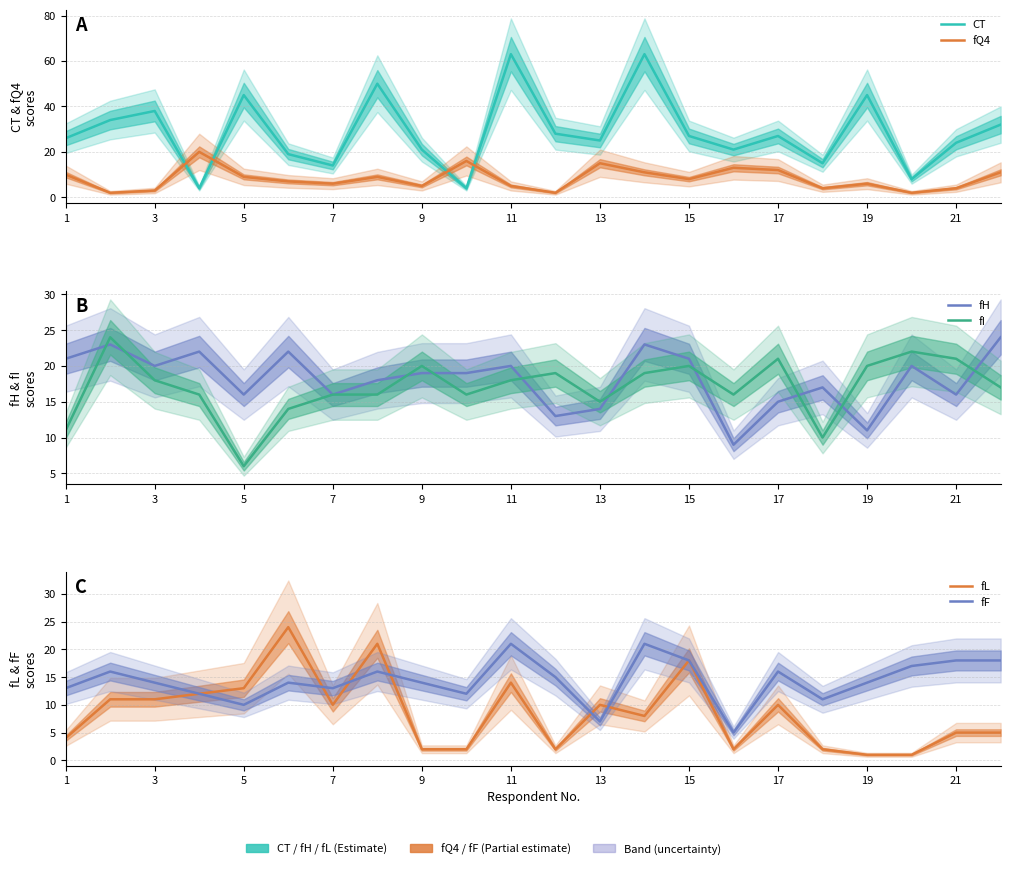

Which series has the largest total across all categories?

CT